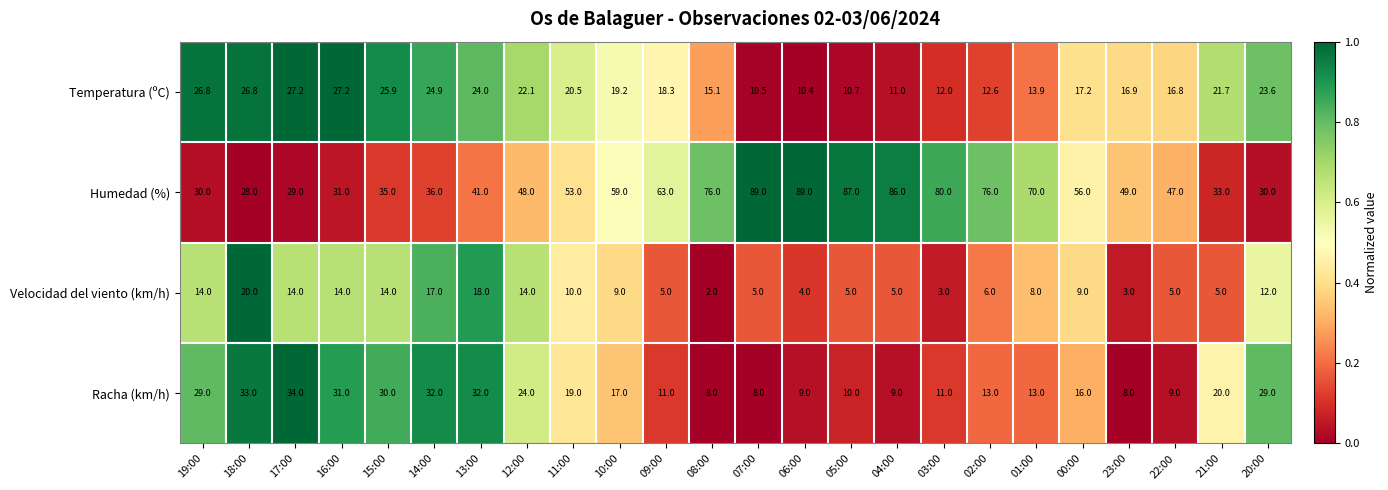

Is the value of Humedad (%) at 03:00 greater than the value of Temperatura (ºC) at 14:00?

Yes